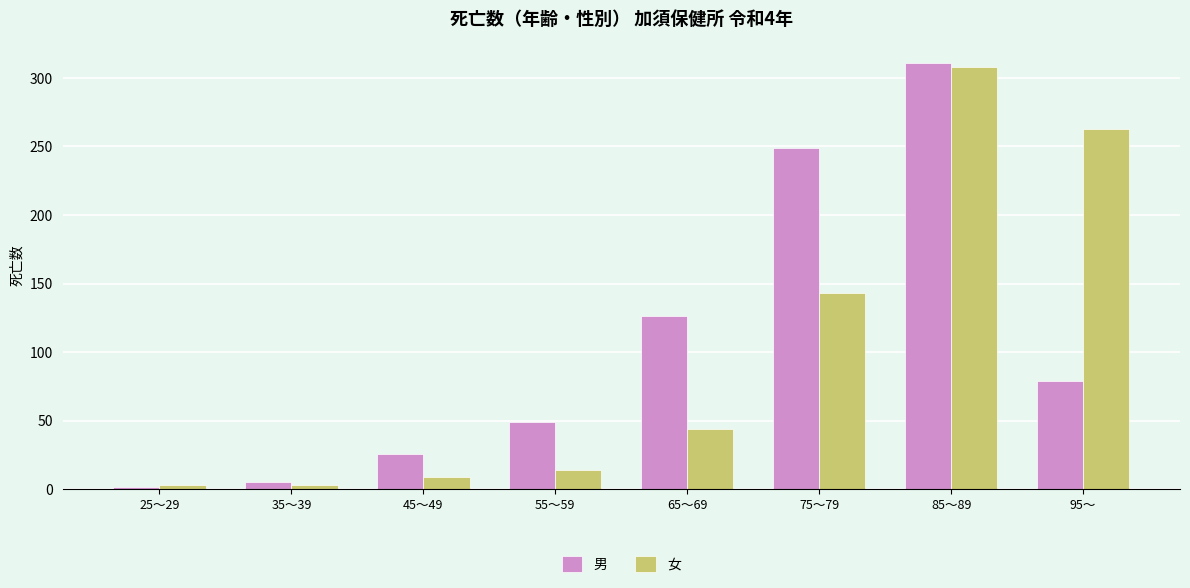

What is the difference between the maximum and minimum values in the 男 series?

309